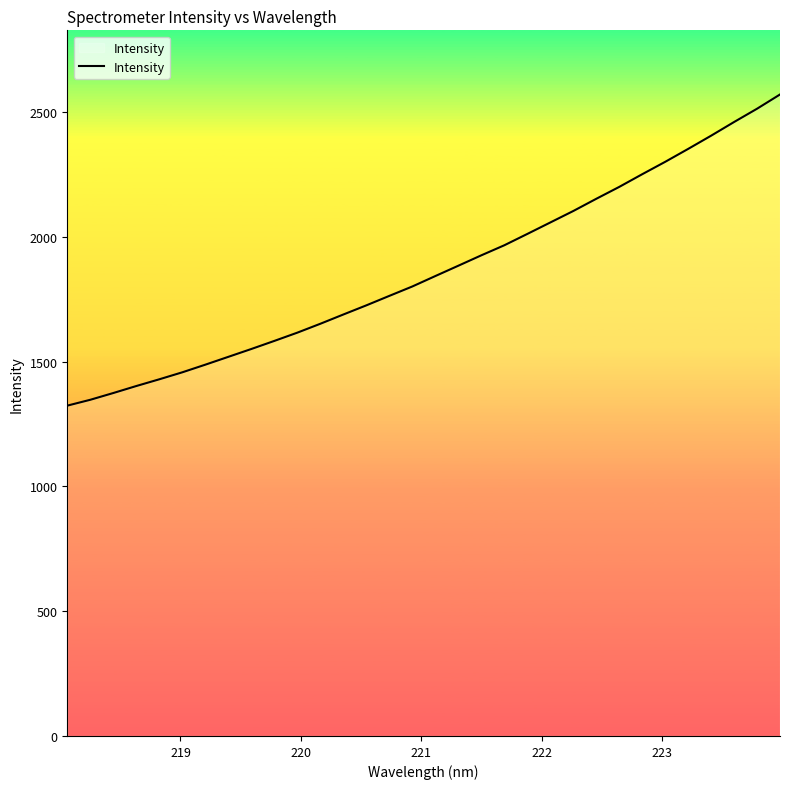

What is the greatest value displayed?

2571.3